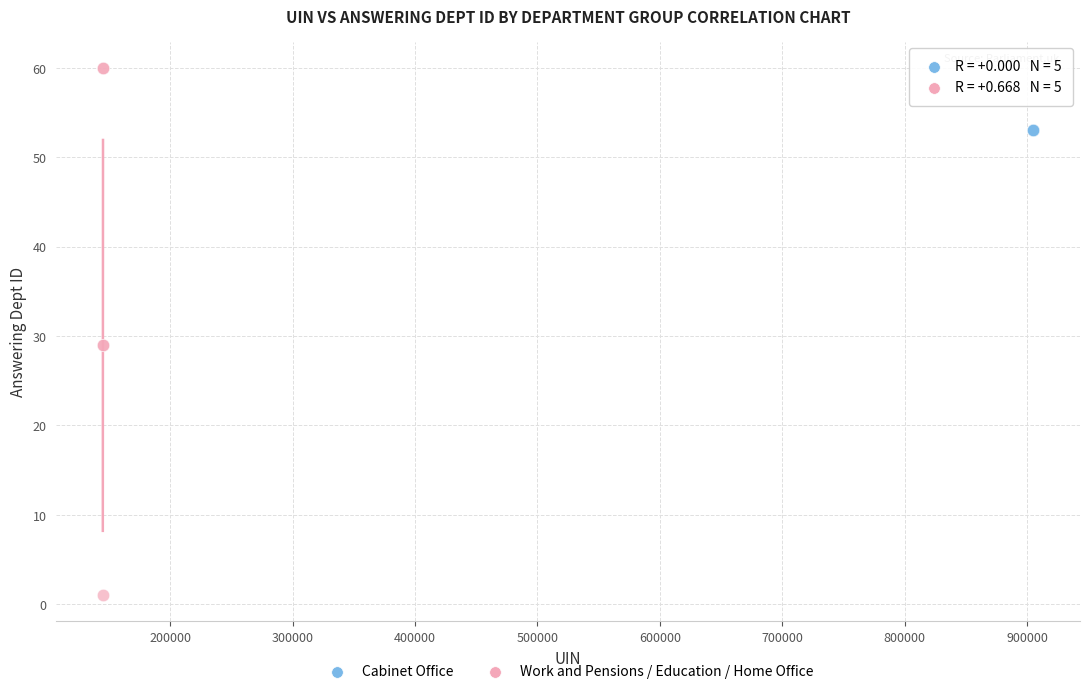

What are all the series names shown in the legend?

Cabinet Office, Work and Pensions / Education / Home Office